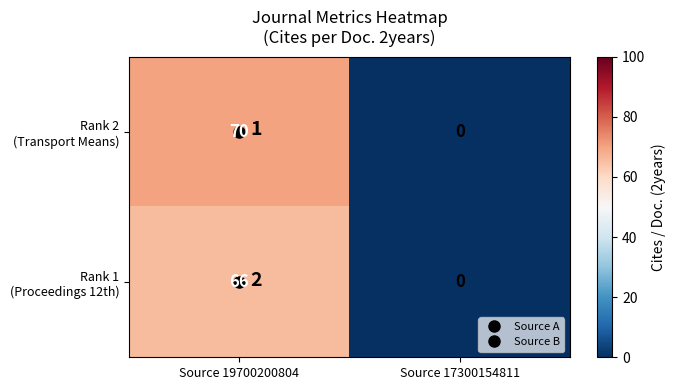

Is the value of Rank 1 (Proceedings 12th) at Source 19700200804 greater than the value of Rank 2 (Transport Means) at Source 17300154811?

Yes